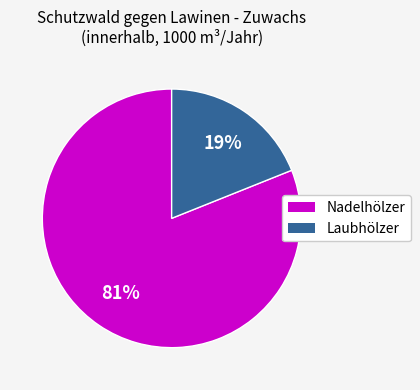

How many slices are in this pie chart?

2